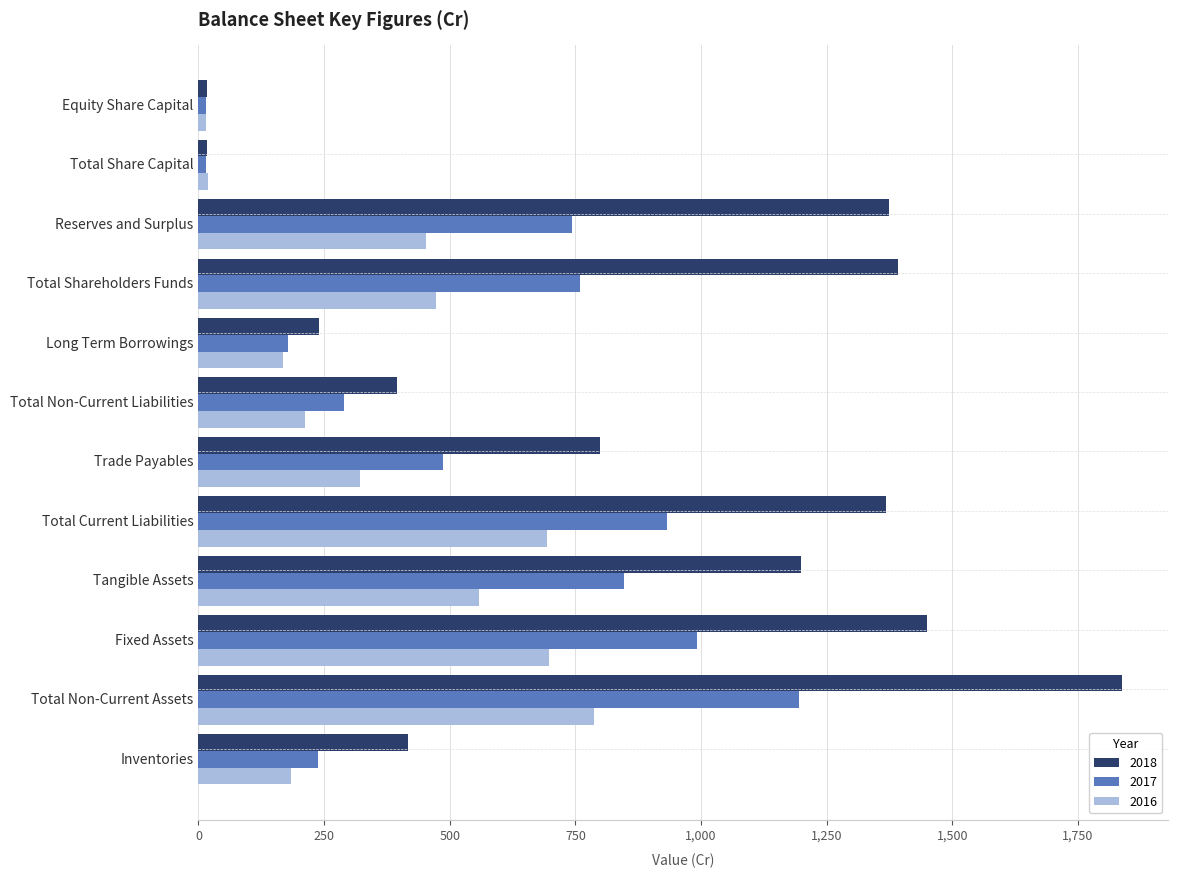

At which category is the sum across all series the highest?

Total Non-Current Assets